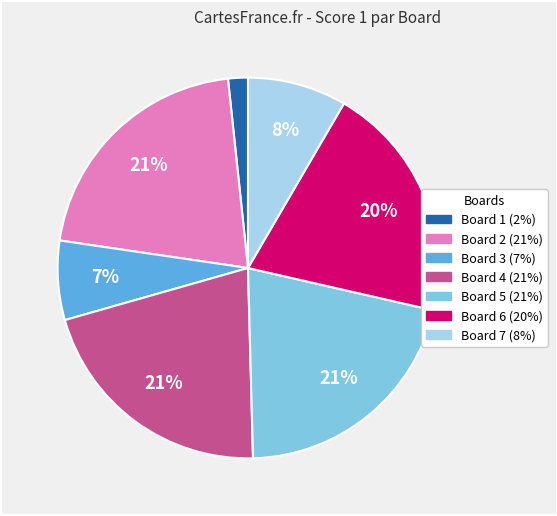

To the nearest percent, what is the average slice percentage?

14%